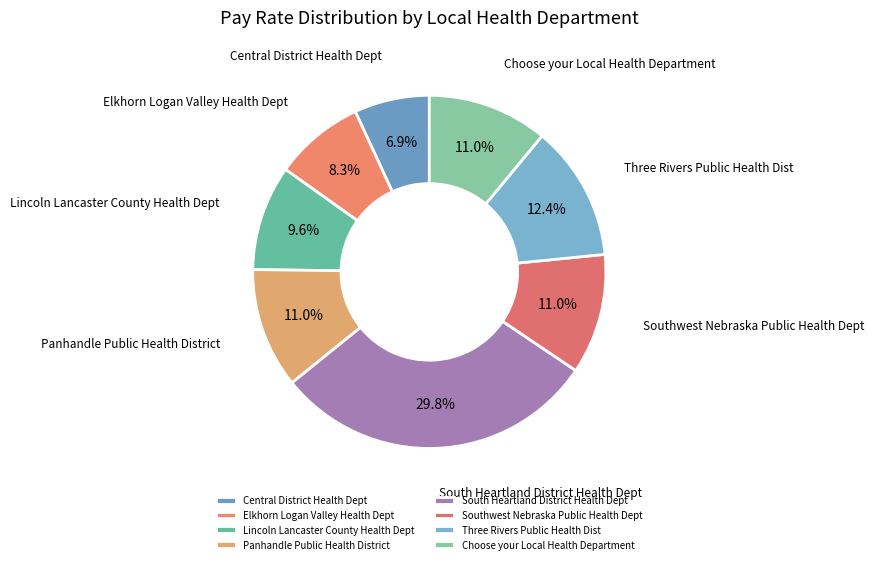

How much of the chart is everything except Southwest Nebraska Public Health Dept?

89.0%